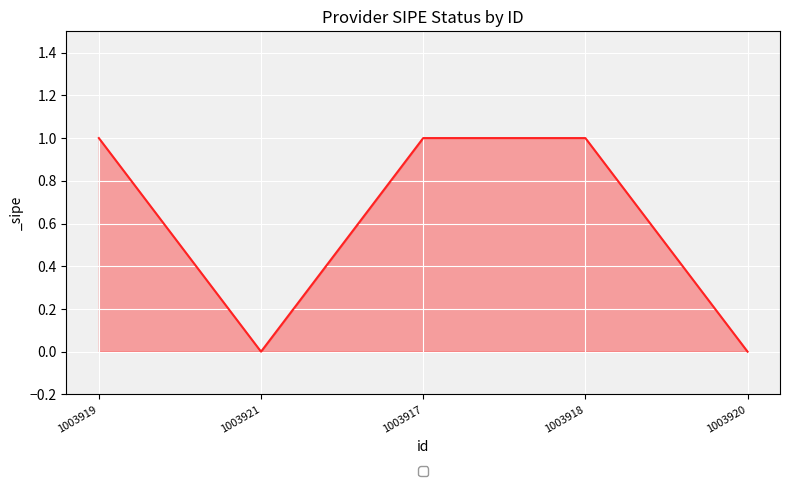

Reading left to right, what are all the values shown in this chart?

1003919=1	1003921=0	1003917=1	1003918=1	1003920=0